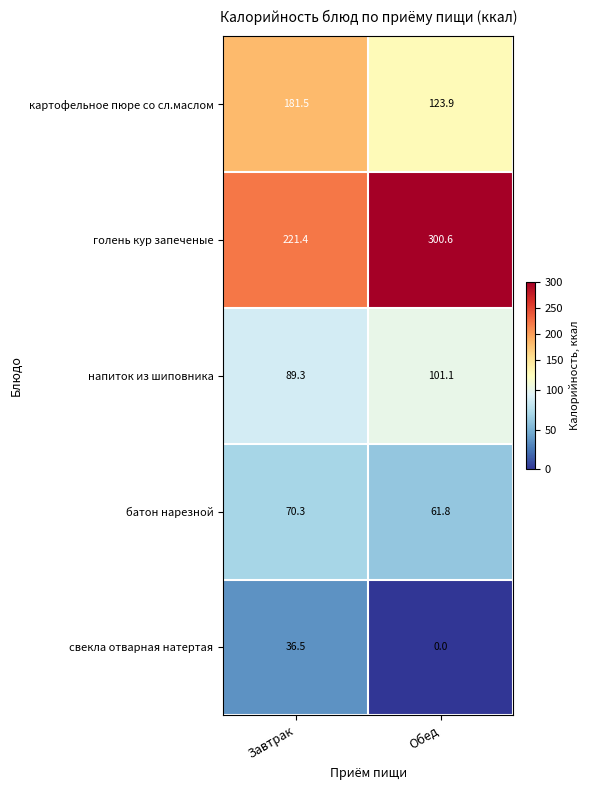

What is the difference between the свекла отварная натертая values at Обед and Завтрак?

36.5